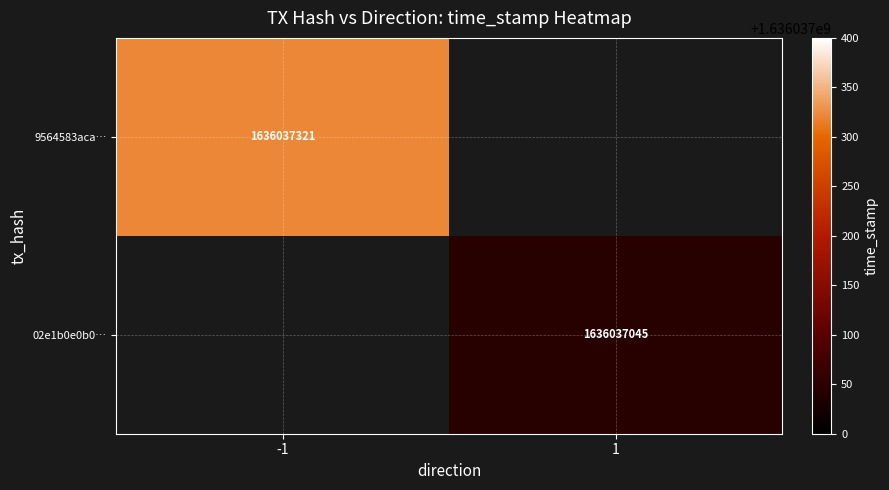

Reading left to right, extract all data points from this chart.

9564583aca5c7b895f83898eba044b3bf39a71f: 0=-1	1=1636037321
02e1b0e0b0f7d467988e49b0232d57a2e543b27: 0=1	1=1636037045